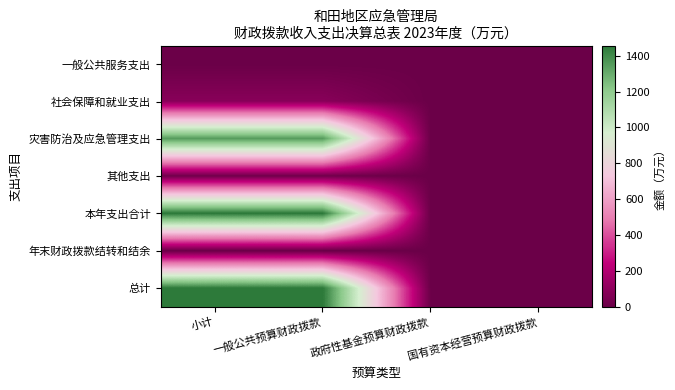

Reading left to right, list all the values displayed in this chart.

一般公共服务支出: 小计=0.0	一般公共预算财政拨款=0.0	政府性基金预算财政拨款=0.0	国有资本经营预算财政拨款=0.0
社会保障和就业支出: 小计=84.8	一般公共预算财政拨款=84.8	政府性基金预算财政拨款=0.0	国有资本经营预算财政拨款=0.0
灾害防治及应急管理支出: 小计=1349.7	一般公共预算财政拨款=1349.7	政府性基金预算财政拨款=0.0	国有资本经营预算财政拨款=0.0
其他支出: 小计=22.5	一般公共预算财政拨款=22.5	政府性基金预算财政拨款=0.0	国有资本经营预算财政拨款=0.0
本年支出合计: 小计=1457.0	一般公共预算财政拨款=1457.0	政府性基金预算财政拨款=0.0	国有资本经营预算财政拨款=0.0
年末财政拨款结转和结余: 小计=0.0	一般公共预算财政拨款=0.0	政府性基金预算财政拨款=0.0	国有资本经营预算财政拨款=0.0
总计: 小计=1457.0	一般公共预算财政拨款=1457.0	政府性基金预算财政拨款=0.0	国有资本经营预算财政拨款=0.0